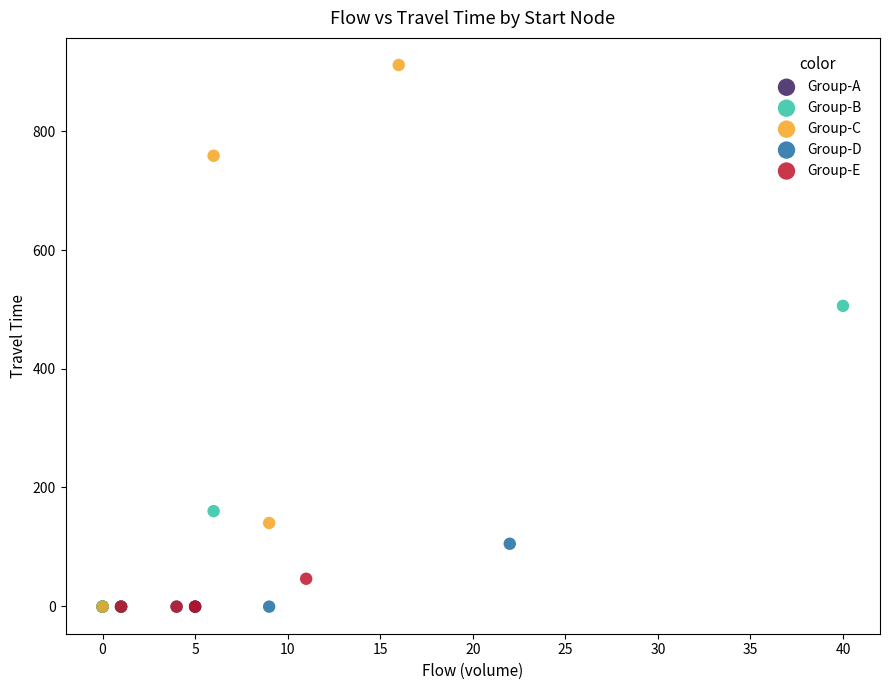

Which series reaches the maximum Y coordinate?

Group-C